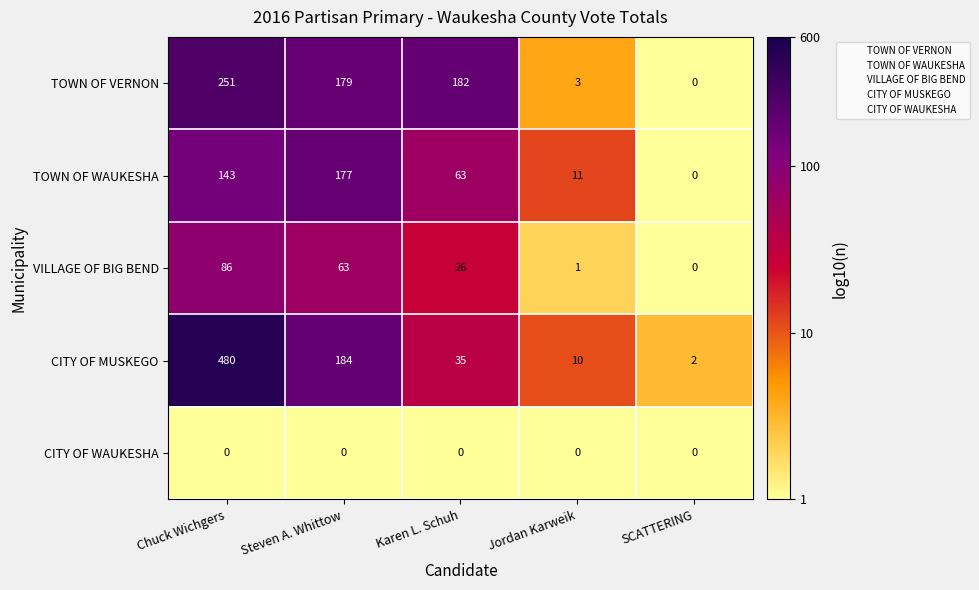

Count the number of data series in this chart.

5